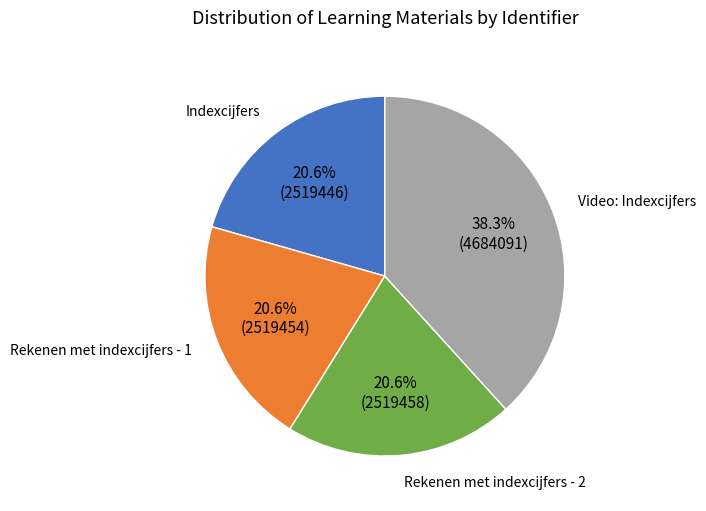

Is there any slice that represents more than half of the pie?

No